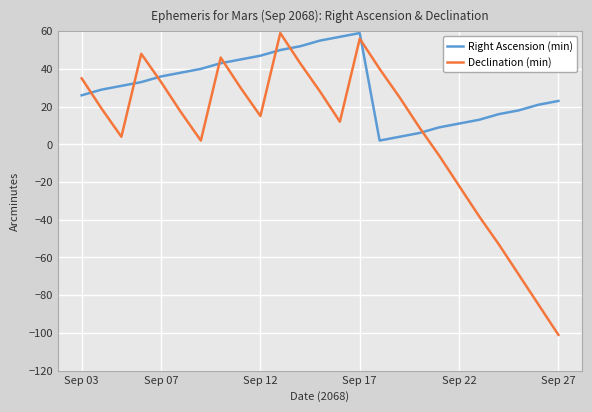

True or false: Right Ascension (min) has more than 0 points higher than both neighbors.

True